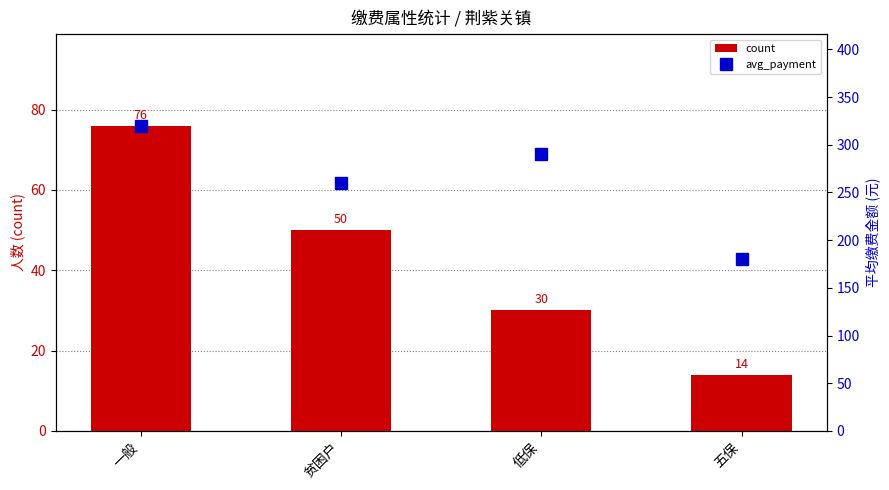

Reading left to right, what are all the values shown in this chart?

count: 76	50	30	14
avg_payment: 320	260	290	180